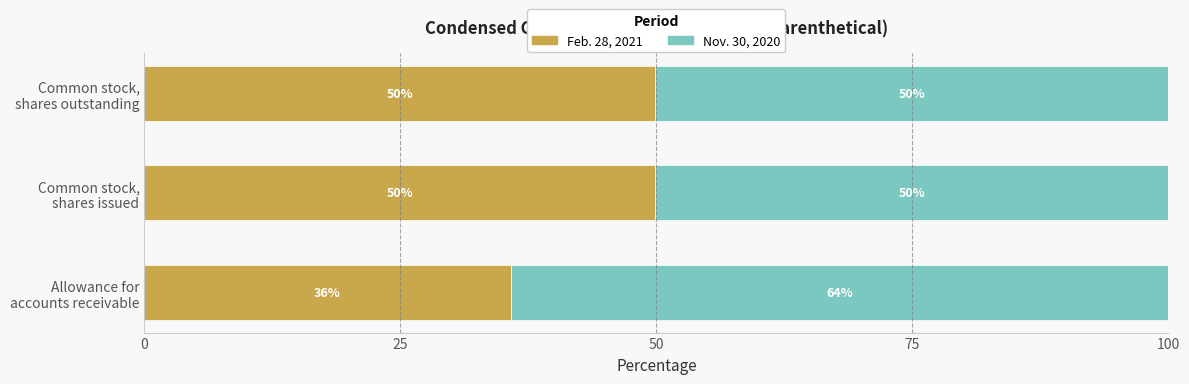

What is the lowest value of the Feb. 28, 2021 series?

35.8